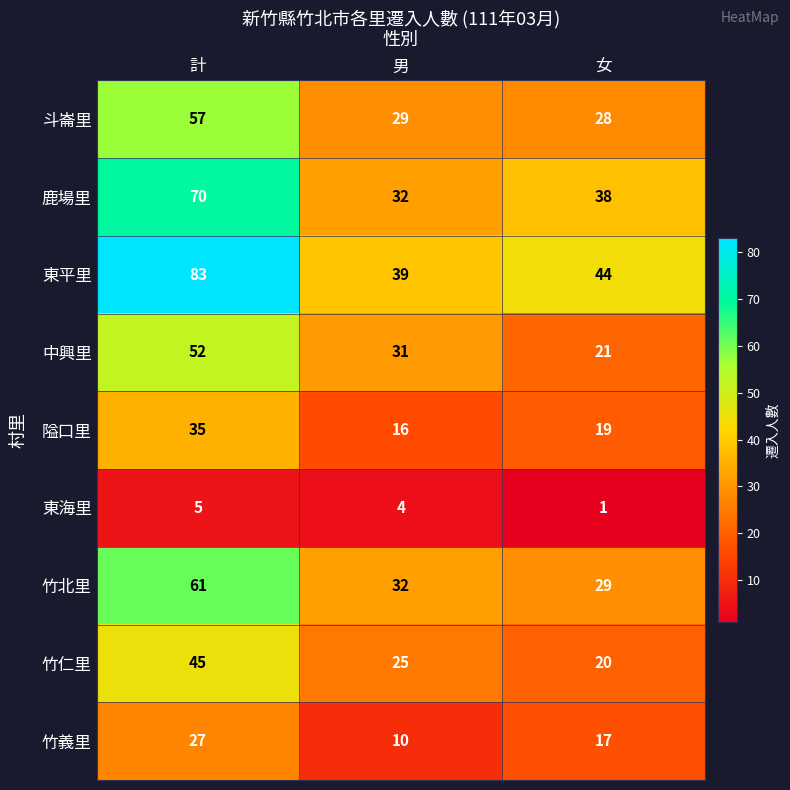

Which series has the largest total across all categories?

東平里